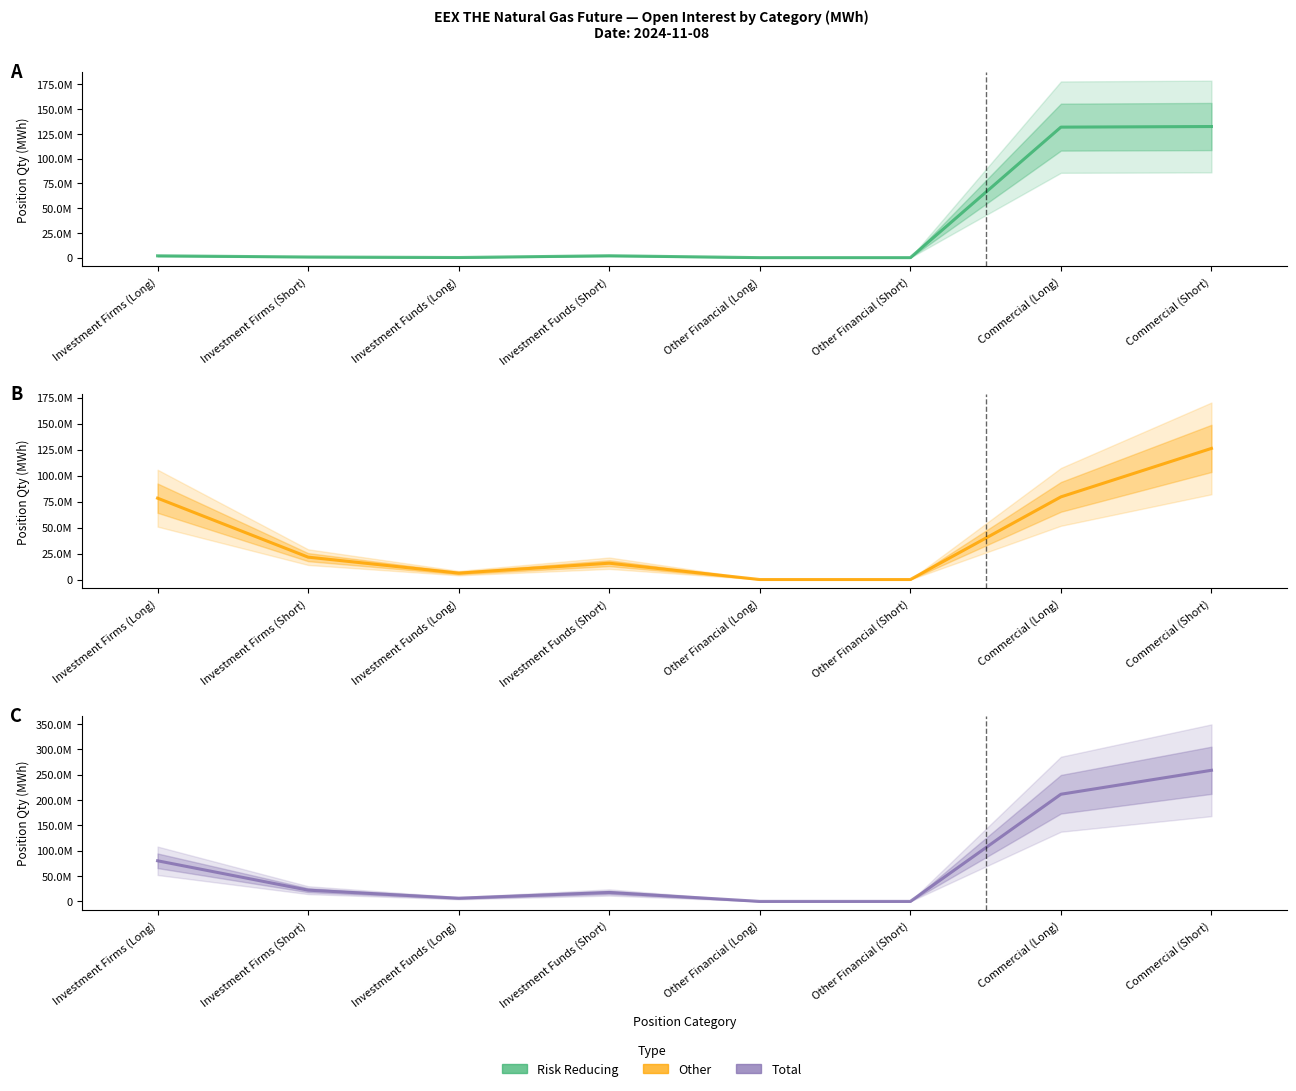

In Risk Reducing, how many points are lower than both neighbors (excluding endpoints)?

1